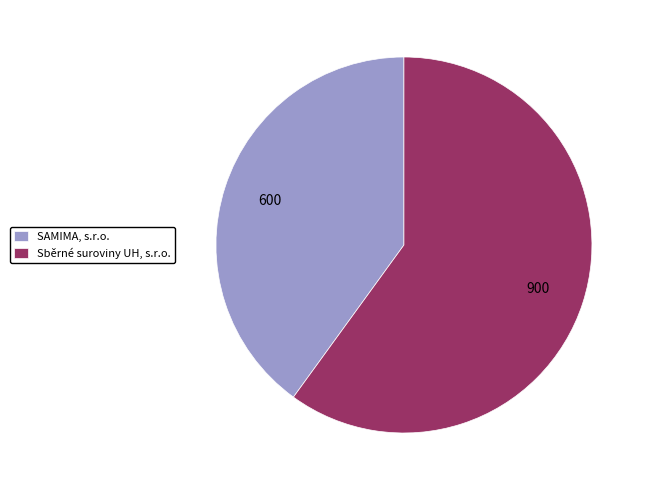

Do SAMIMA, s.r.o. and Sběrné suroviny UH, s.r.o. together represent more than half of the pie?

Yes